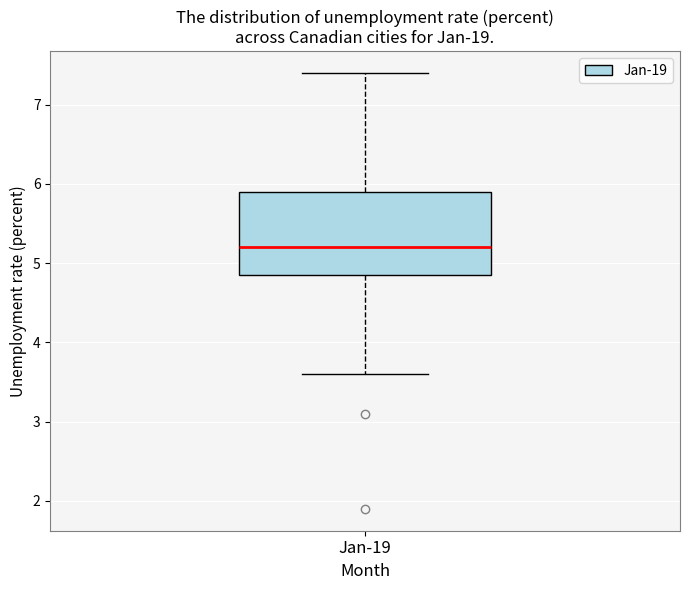

Read this box plot against the y-axis: the position of the median line, the range covered by the box, and the ends of both whiskers. The values are not printed on the chart, so give them approximately, as read against the axis.

median 5.2, box 4.9 to 5.9, whiskers 3.6 to 7.4